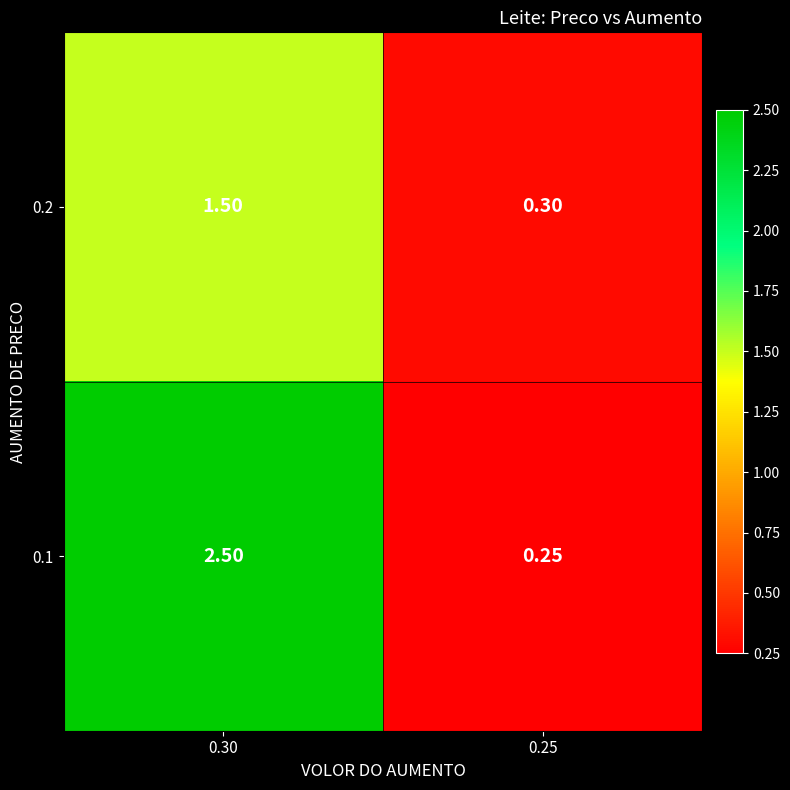

How many data points does each series have?

2